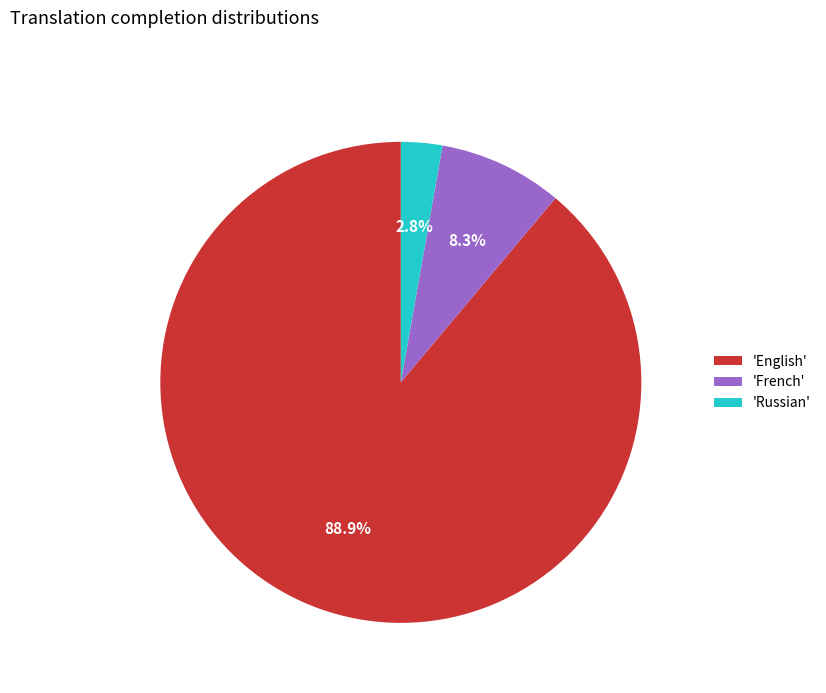

Which slice represents more than half of the pie?

'English'